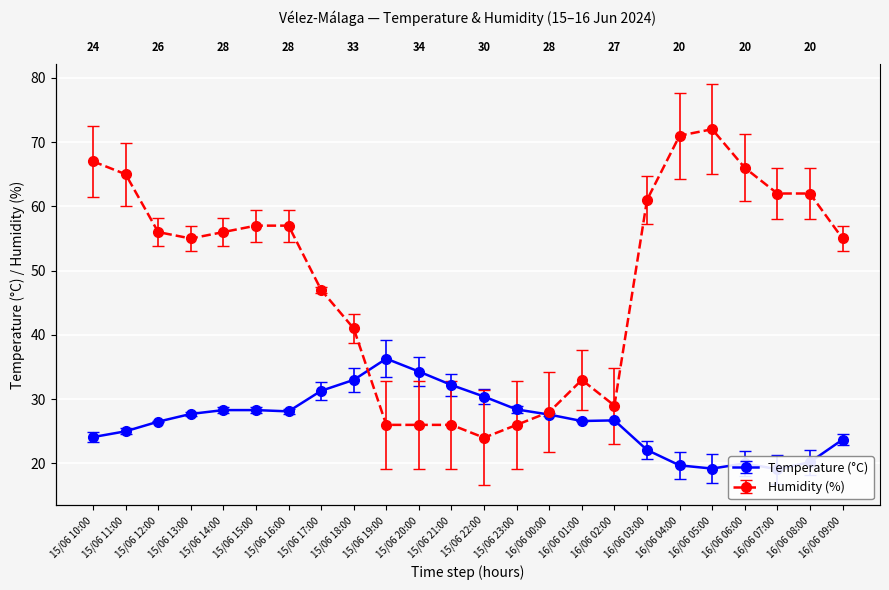

At which label does Temperature (°C) reach its minimum?

16/06 07:00